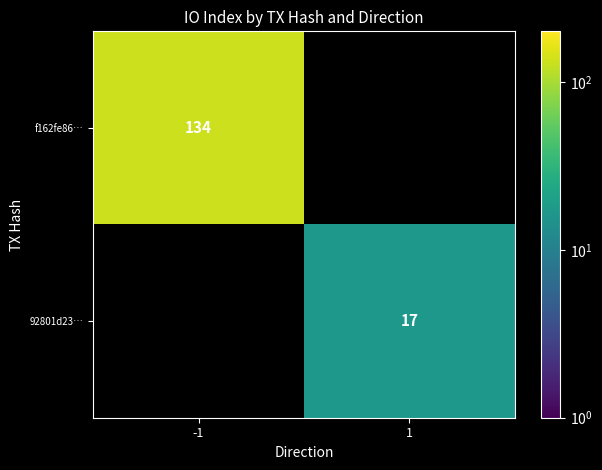

Is the value of 92801d23… at 1 greater than the value of f162fe86… at -1?

No